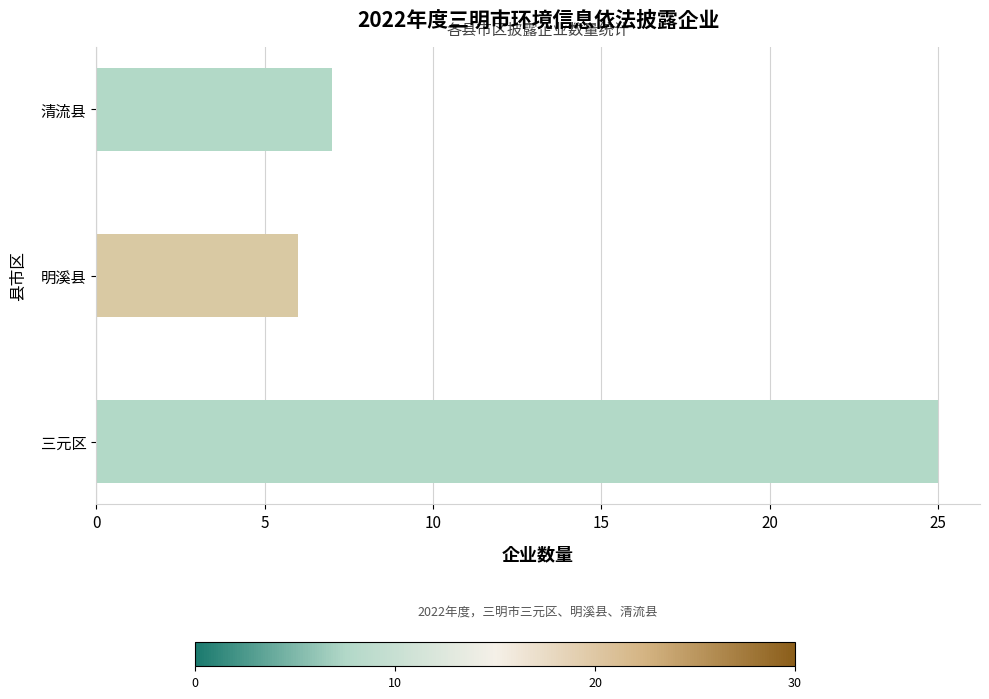

What is the difference between the maximum and minimum values?

19